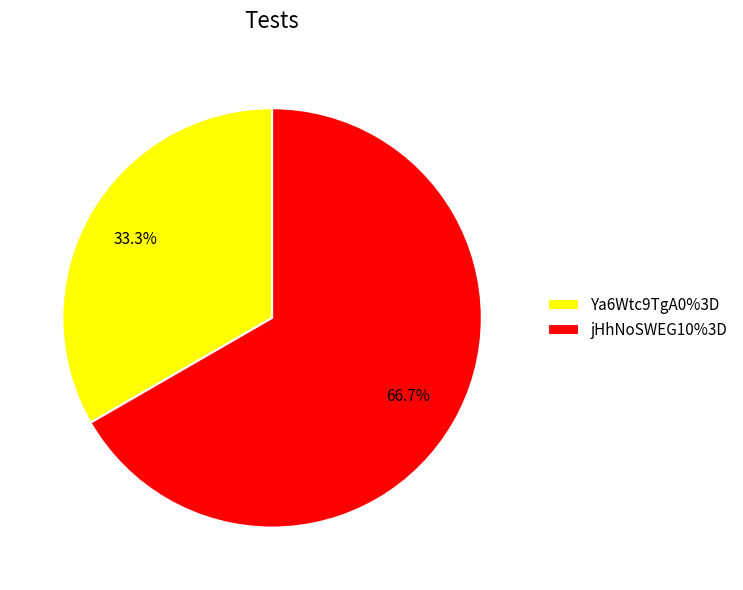

Rank the categories by value from lowest to highest.

Ya6Wtc9TgA0%3D, jHhNoSWEG10%3D